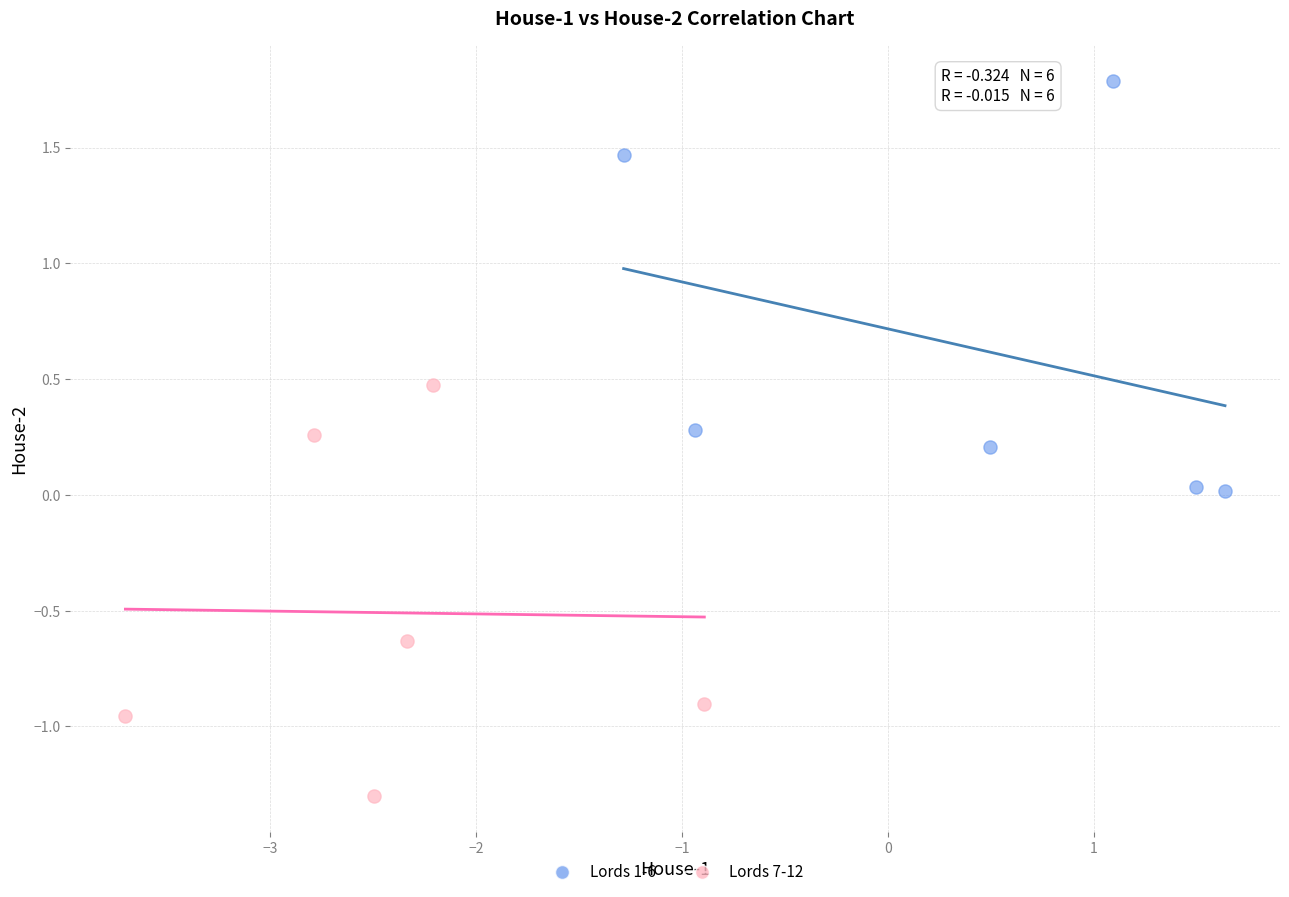

Which series reaches the minimum Y coordinate?

Lords 7-12